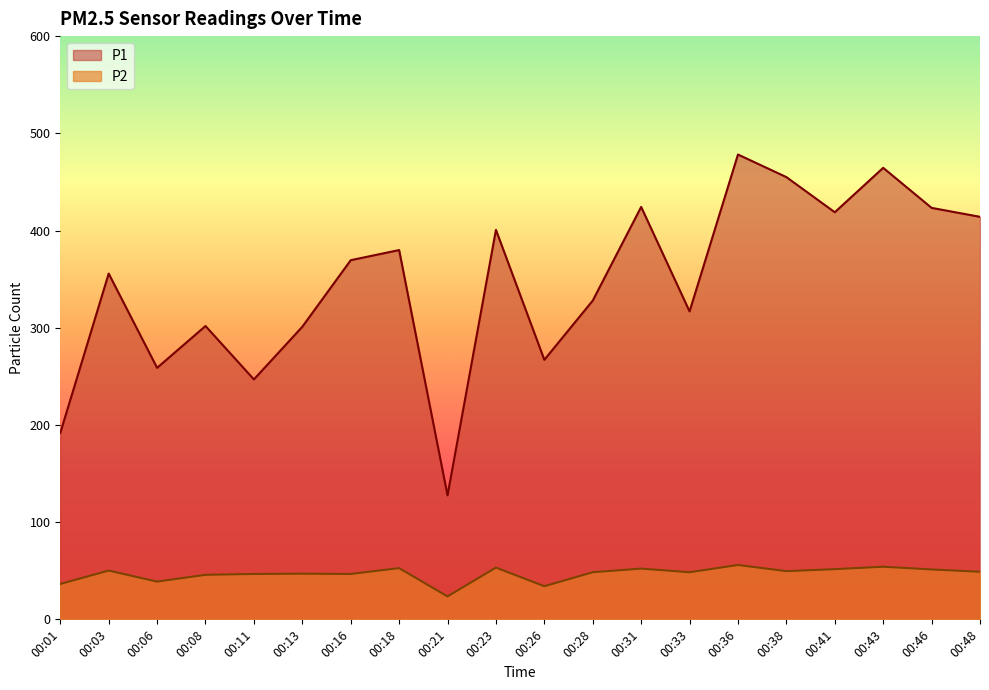

Does the chart display data point markers on the line(s)?

No